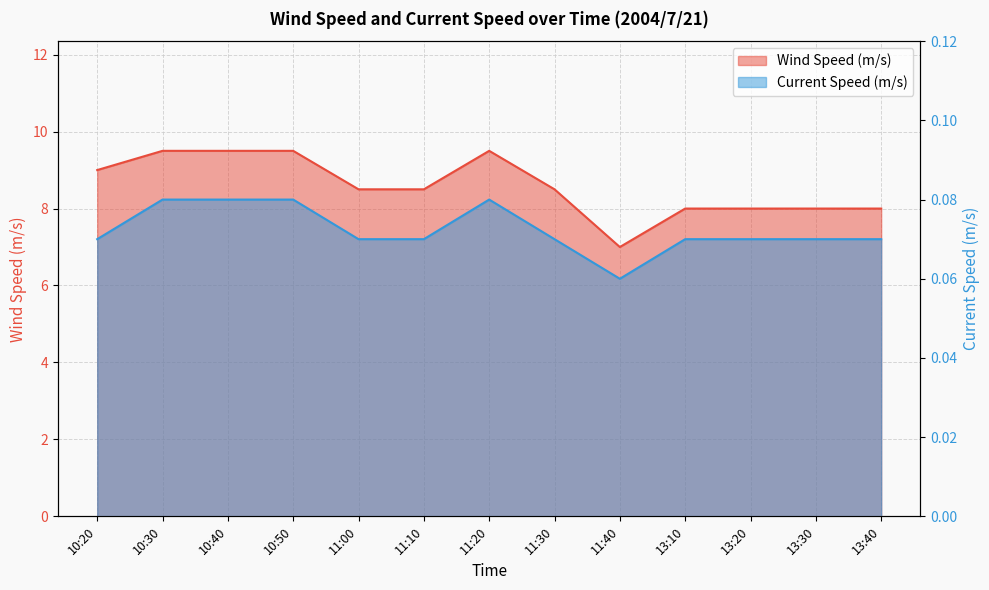

Which series has the widest spread of values?

Wind Speed (m/s)